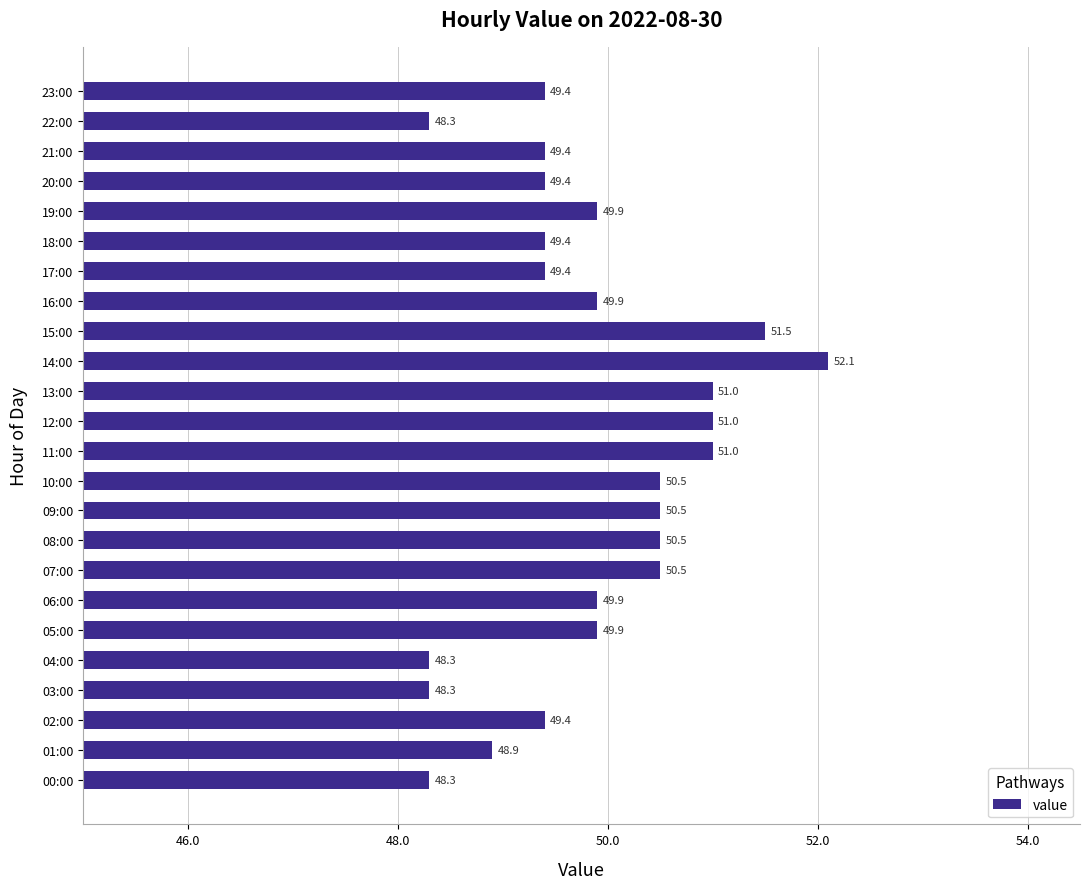

What is the approximate value at 03:00?

48.3